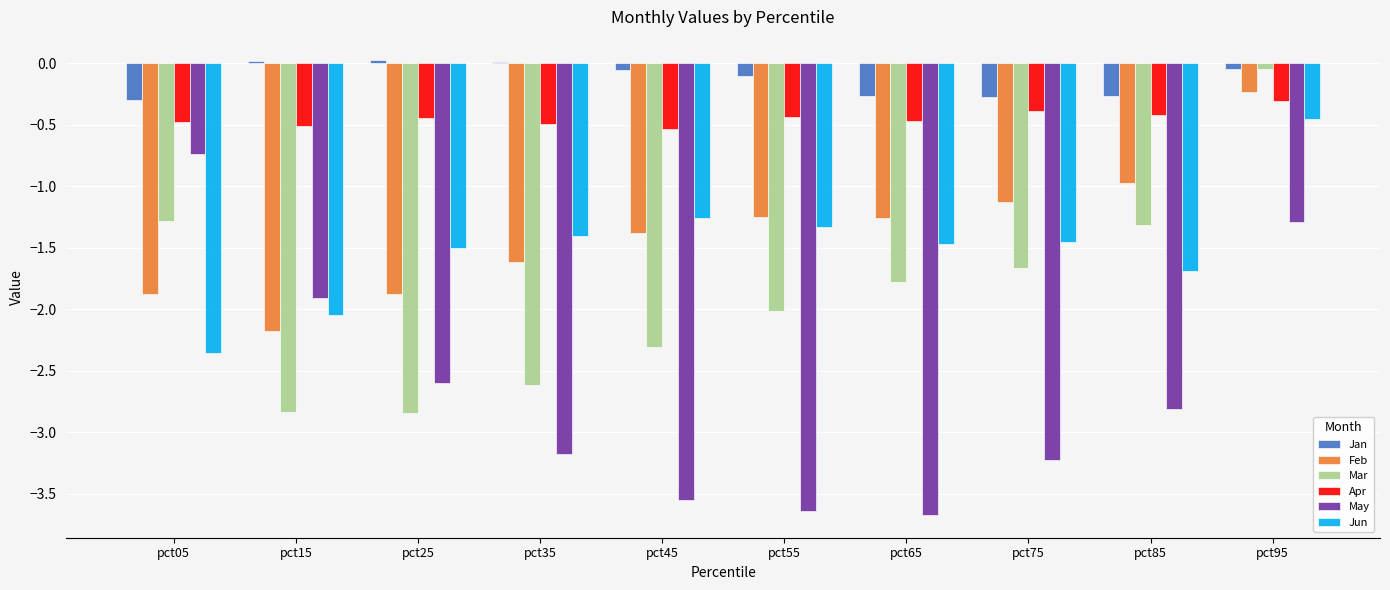

What is the total value across all series at pct35?

-9.3